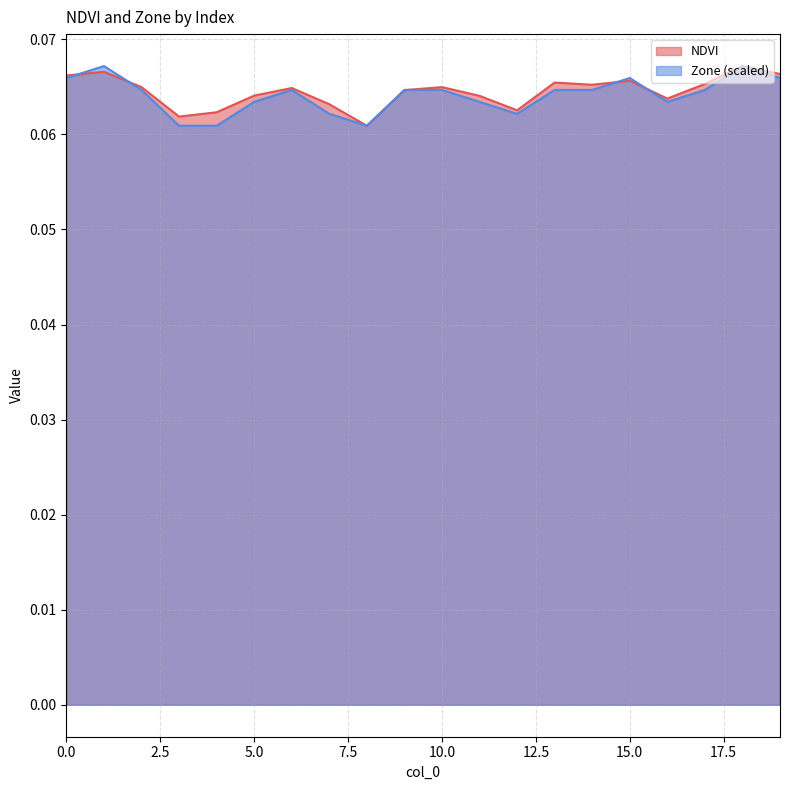

List the labels in order of Zone value, largest first.

1, 18, 0, 15, 19, 2, 6, 9, 10, 13, 14, 17, 5, 11, 16, 7, 12, 3, 4, 8